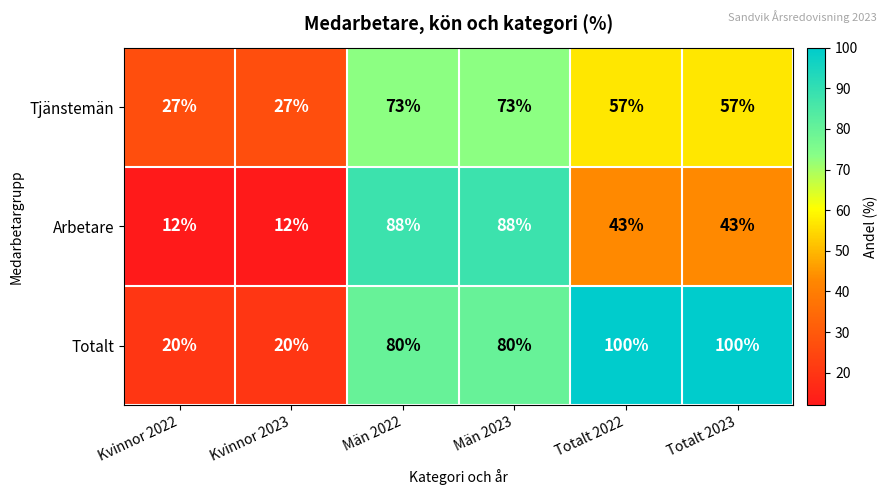

What is the sum of all Tjänstemän values?

314